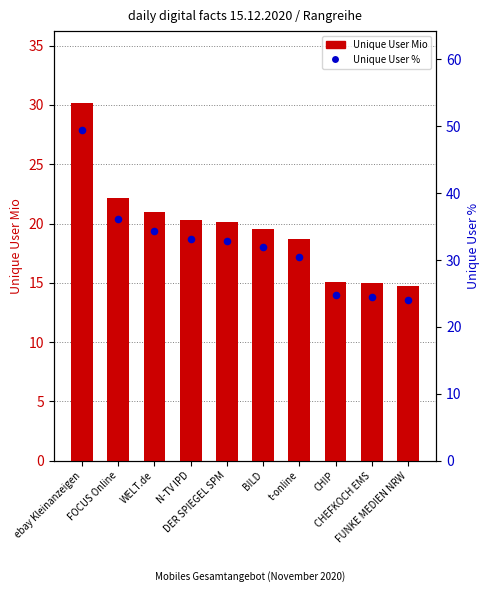

Which series has the widest spread of Y values?

Unique User %